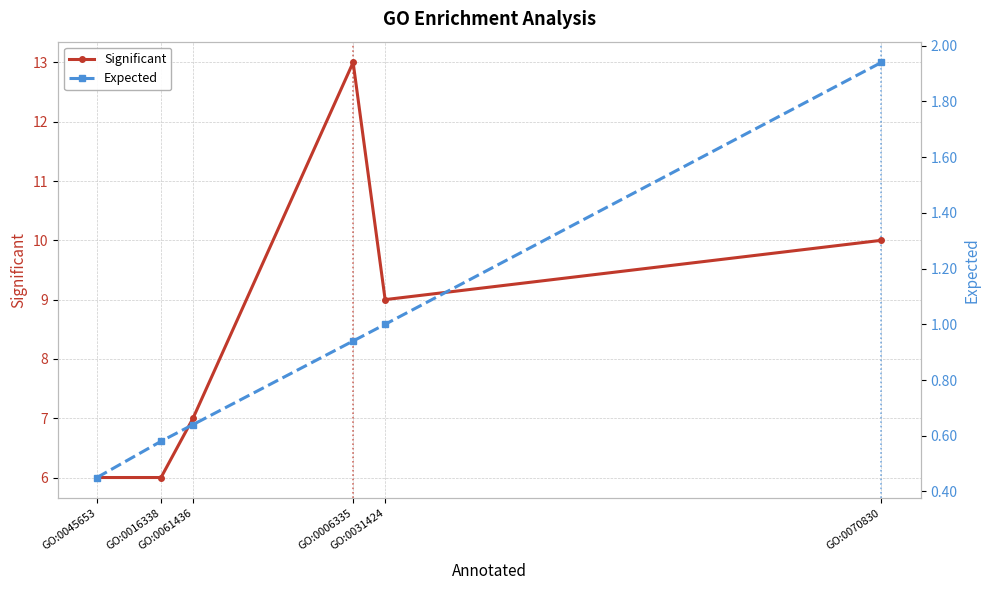

True or false: Expected has more than 0 interior local peaks.

False